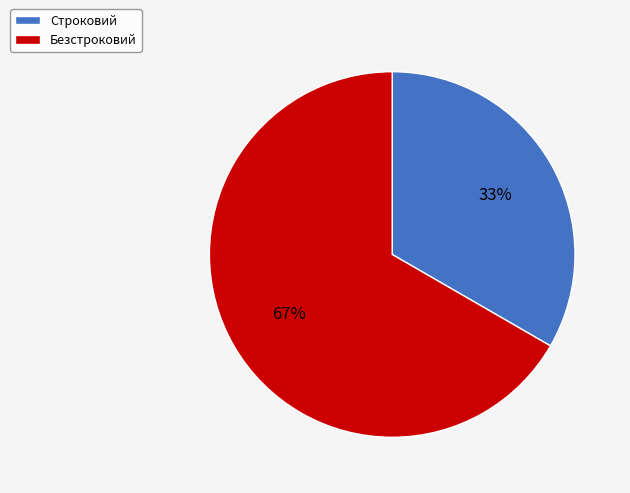

Do Безстроковий and Строковий together represent more than half of the pie?

Yes